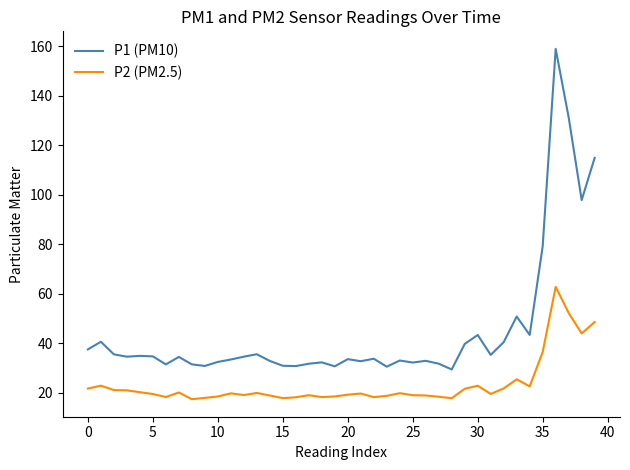

What is the smallest value displayed?

17.3